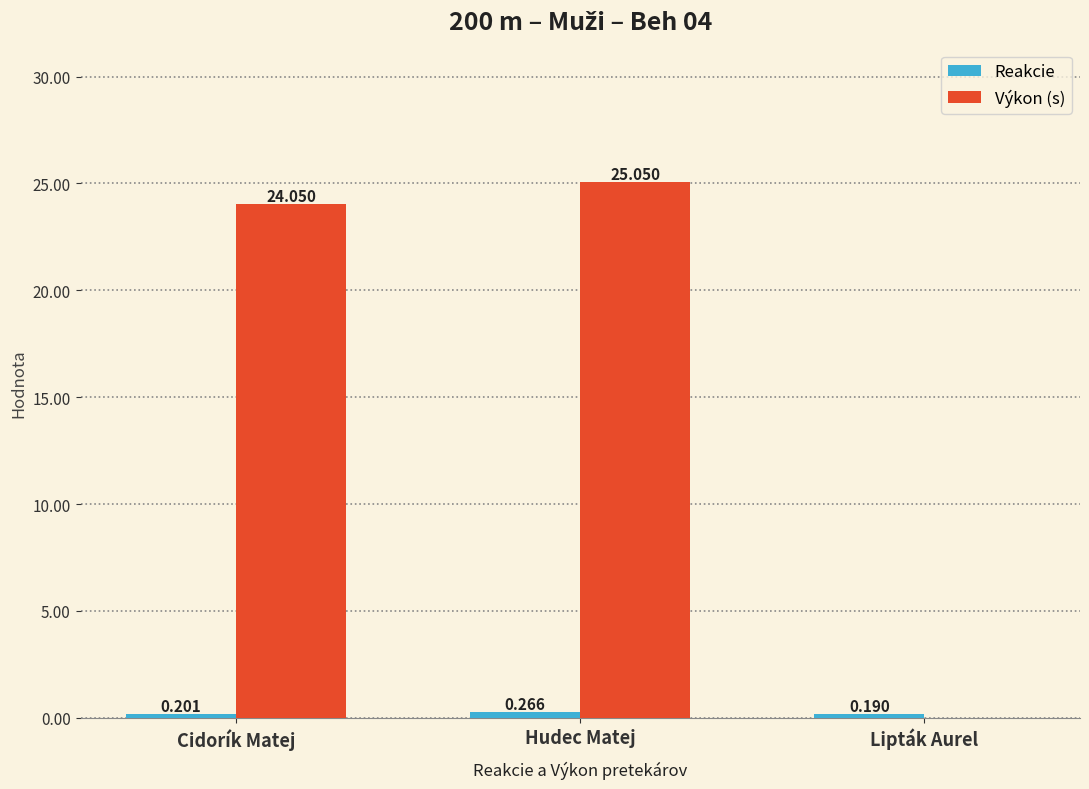

Which label corresponds to the largest value in the chart?

Hudec Matej